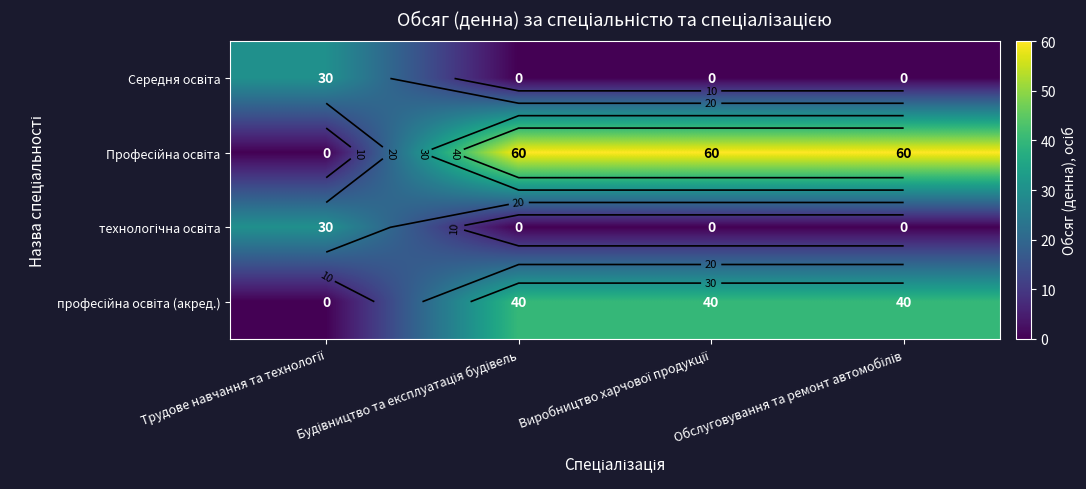

At which label does Середня освіта reach its peak?

Трудове навчання та технології